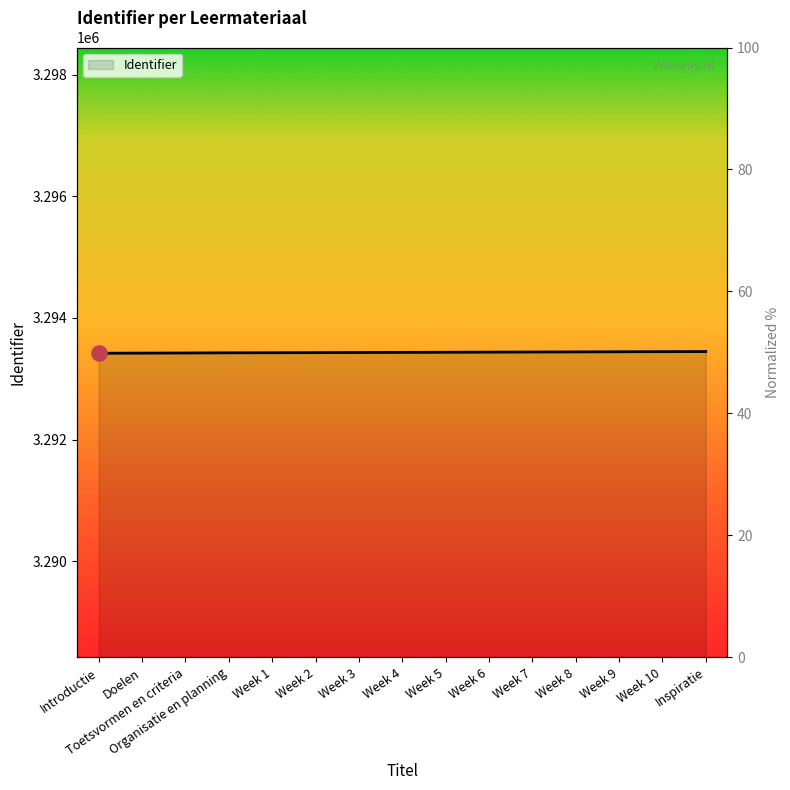

What is the change in value from Week 6 to Week 7?

+2